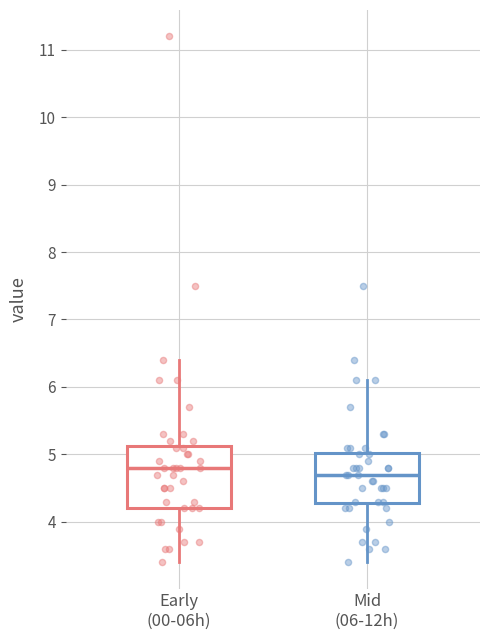

Comparing the boxes themselves (not the whiskers), which one is the tallest?

Early (00-06h)